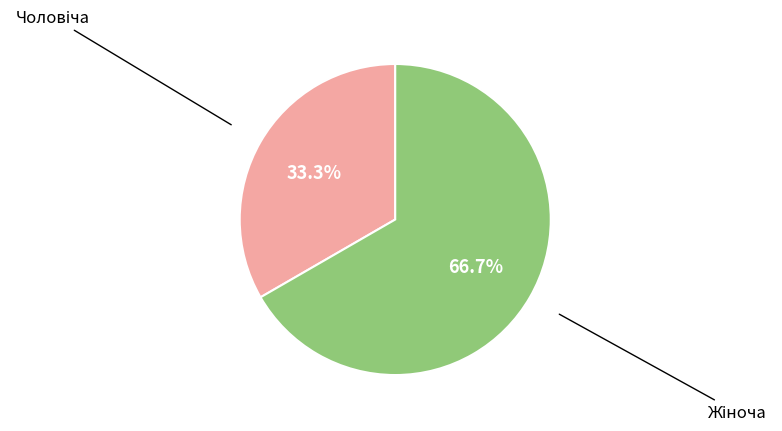

Is there a majority slice in this chart?

Yes